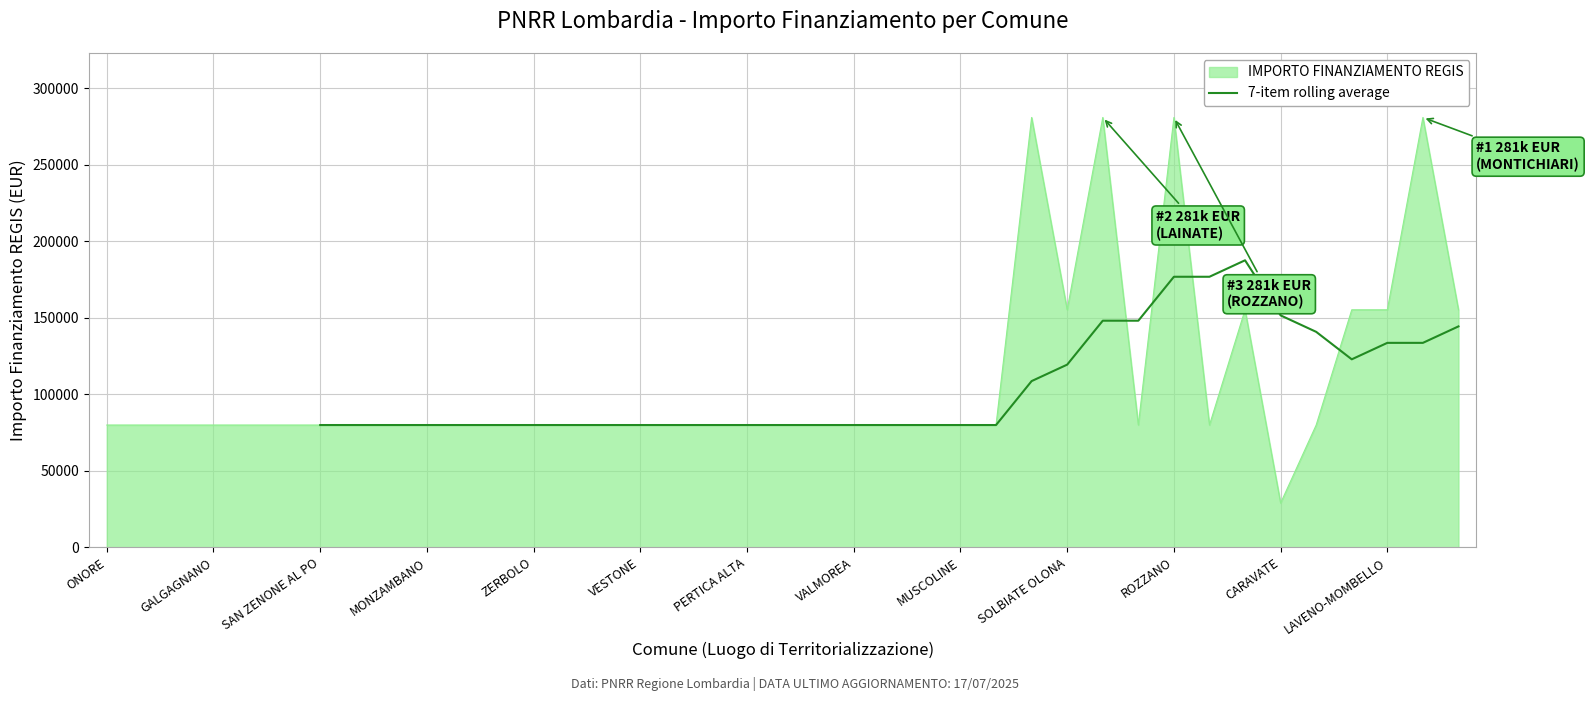

True or false: IMPORTO FINANZIAMENTO REGIS has a value of 79922 at ZERBOLO.

True